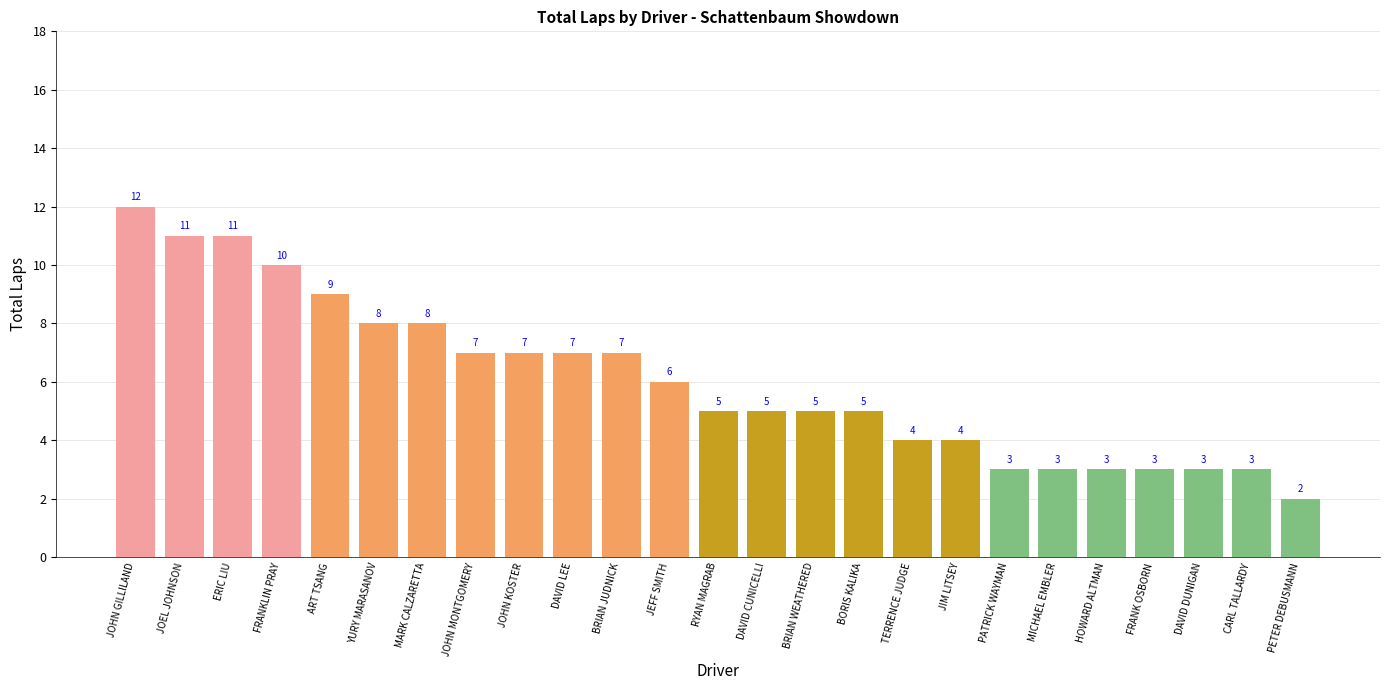

What is the sum of all values?

151